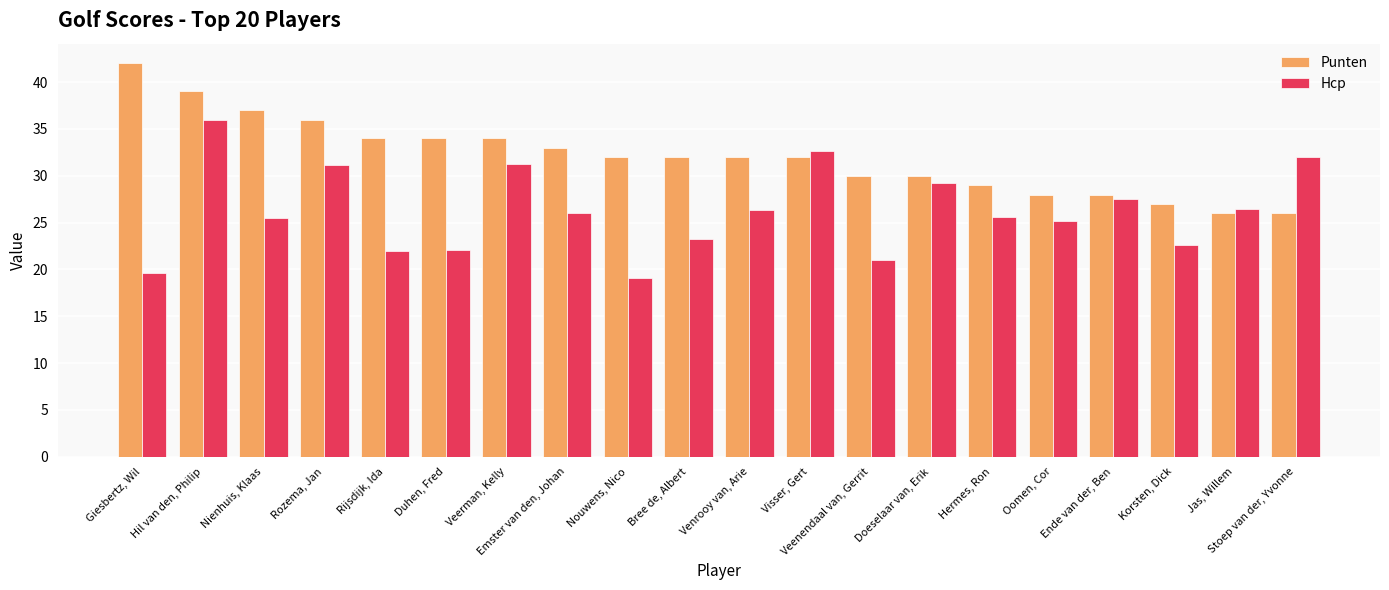

Which label corresponds to the smallest value in the chart?

Nouwens, Nico